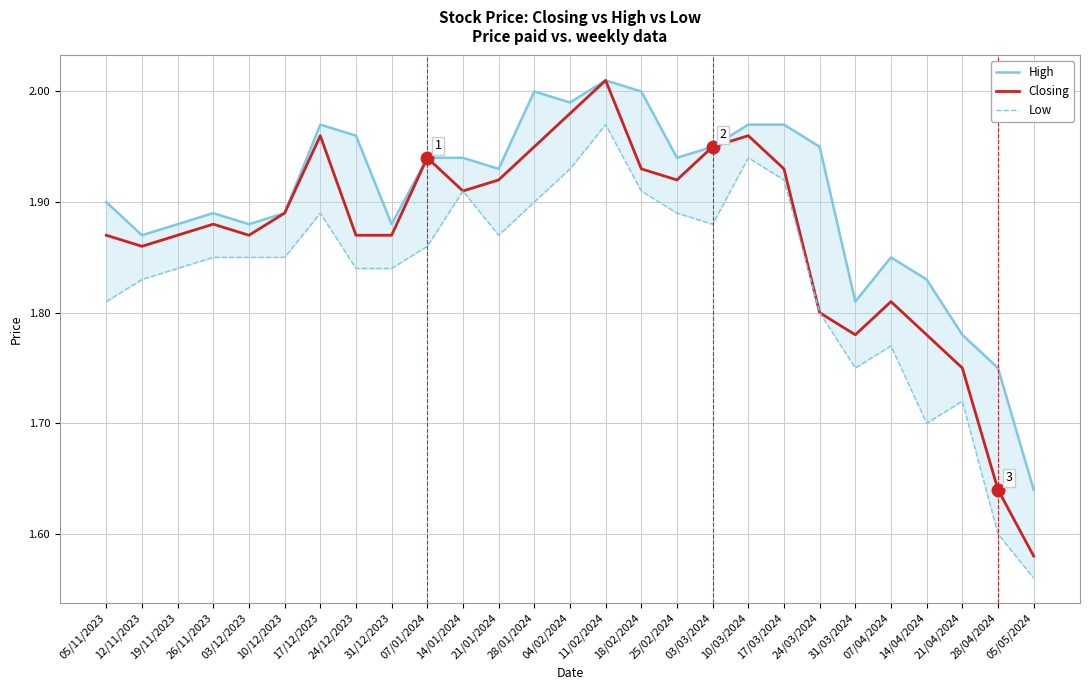

True or false: Closing and Low cross at least once.

False